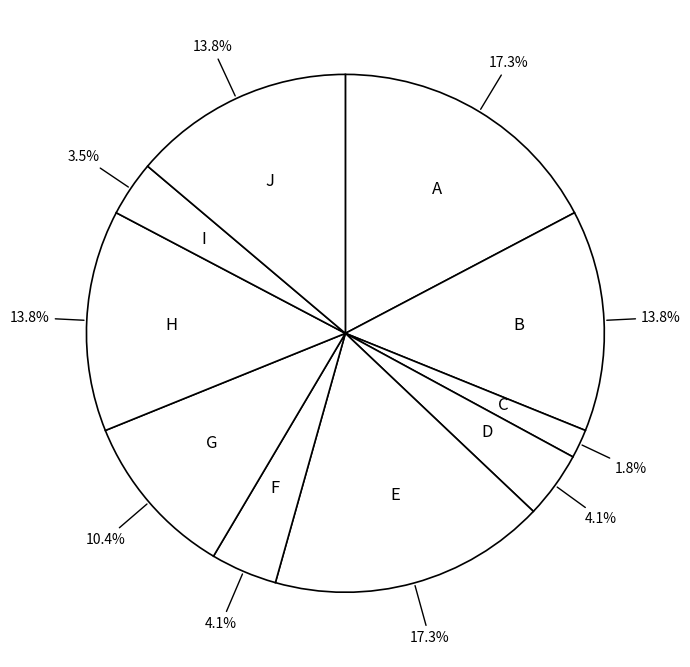

What is the smallest slice in the pie chart?

C